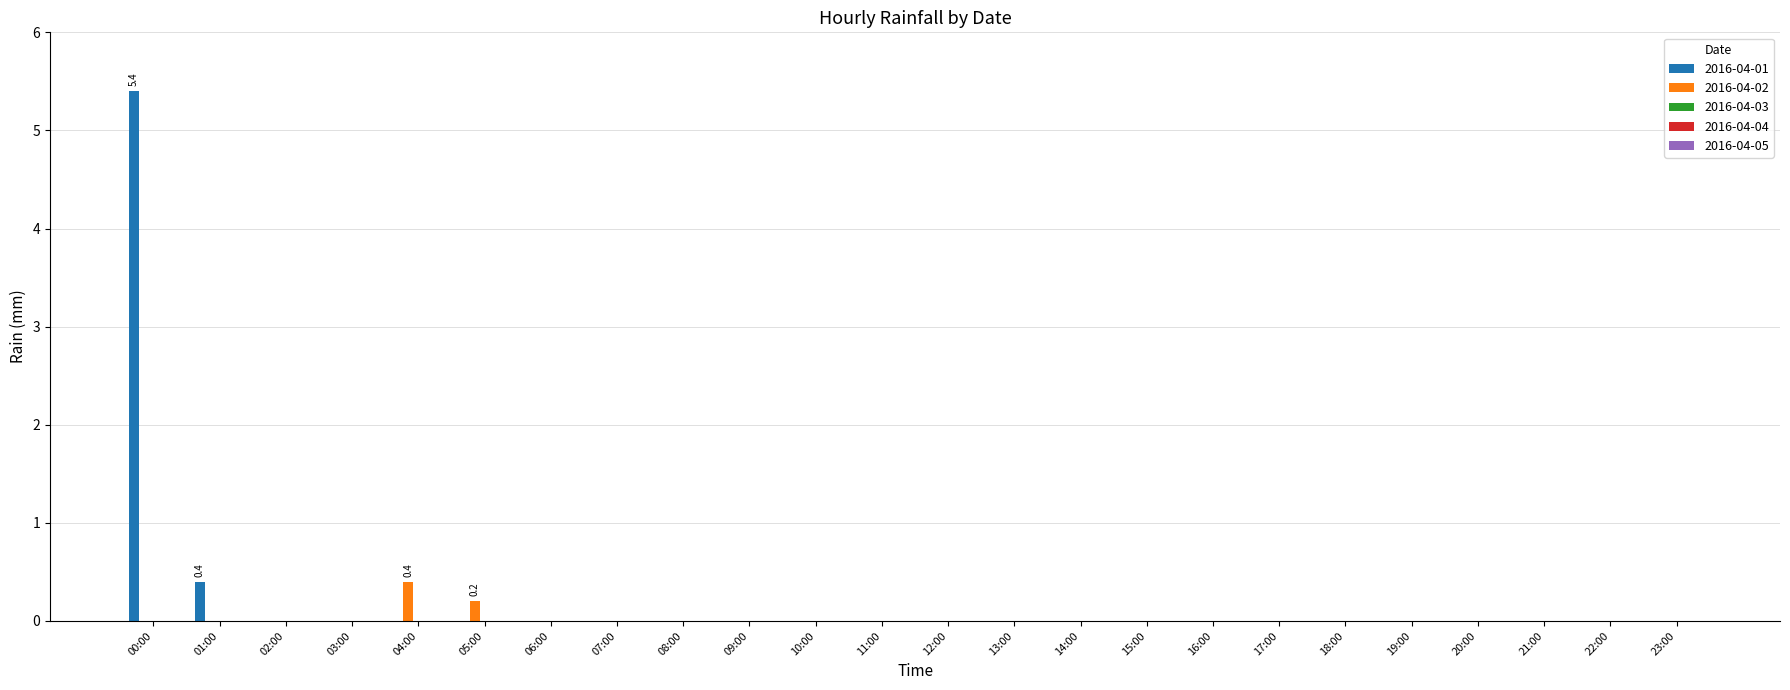

What is the maximum value for 2016-04-01?

5.4